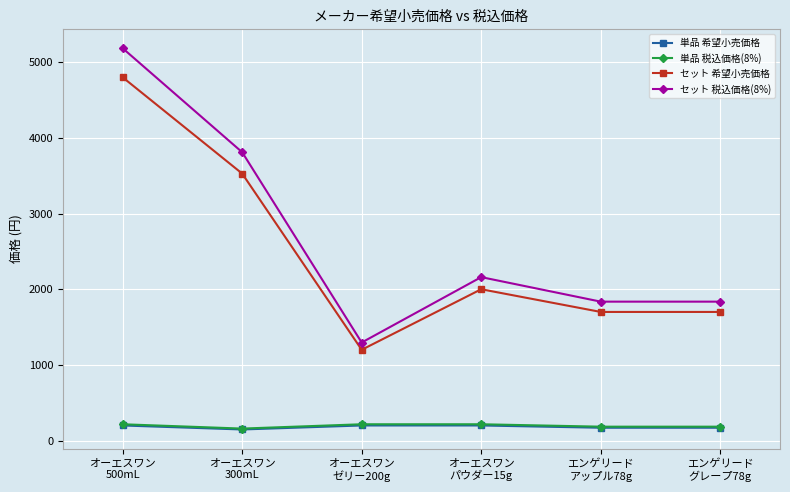

What is the difference between the maximum and minimum values in the セット 希望小売価格 series?

3600.0